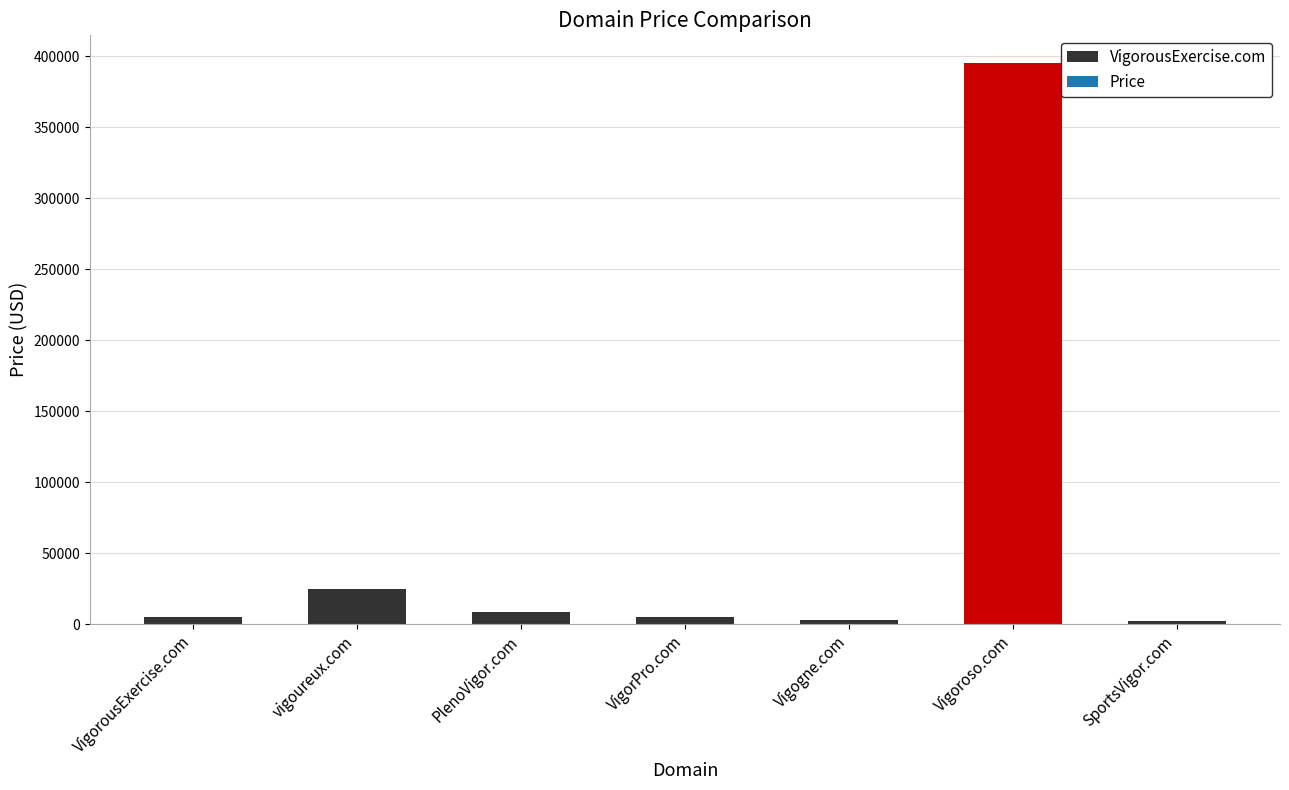

Rank the categories by value from highest to lowest.

Vigoroso.com, vigoureux.com, PlenoVigor.com, VigorousExercise.com, VigorPro.com, Vigogne.com, SportsVigor.com